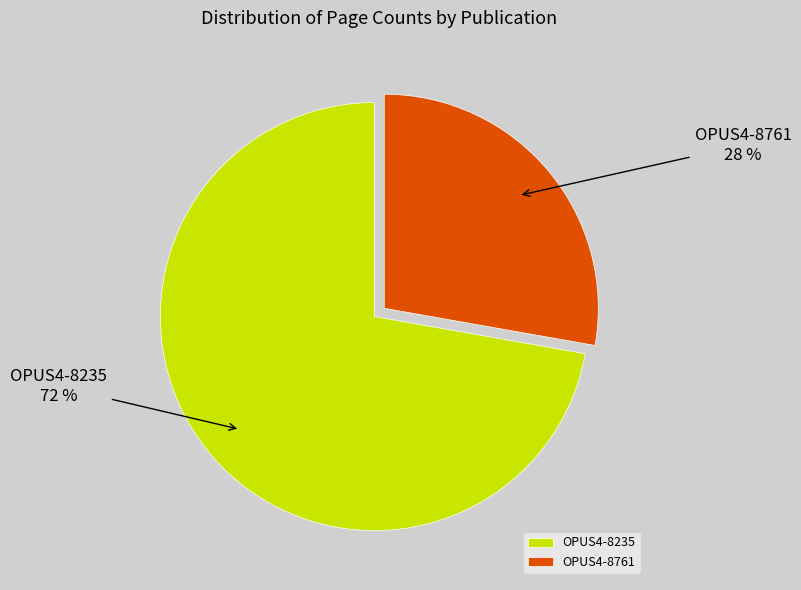

How many slices are in this pie chart?

2